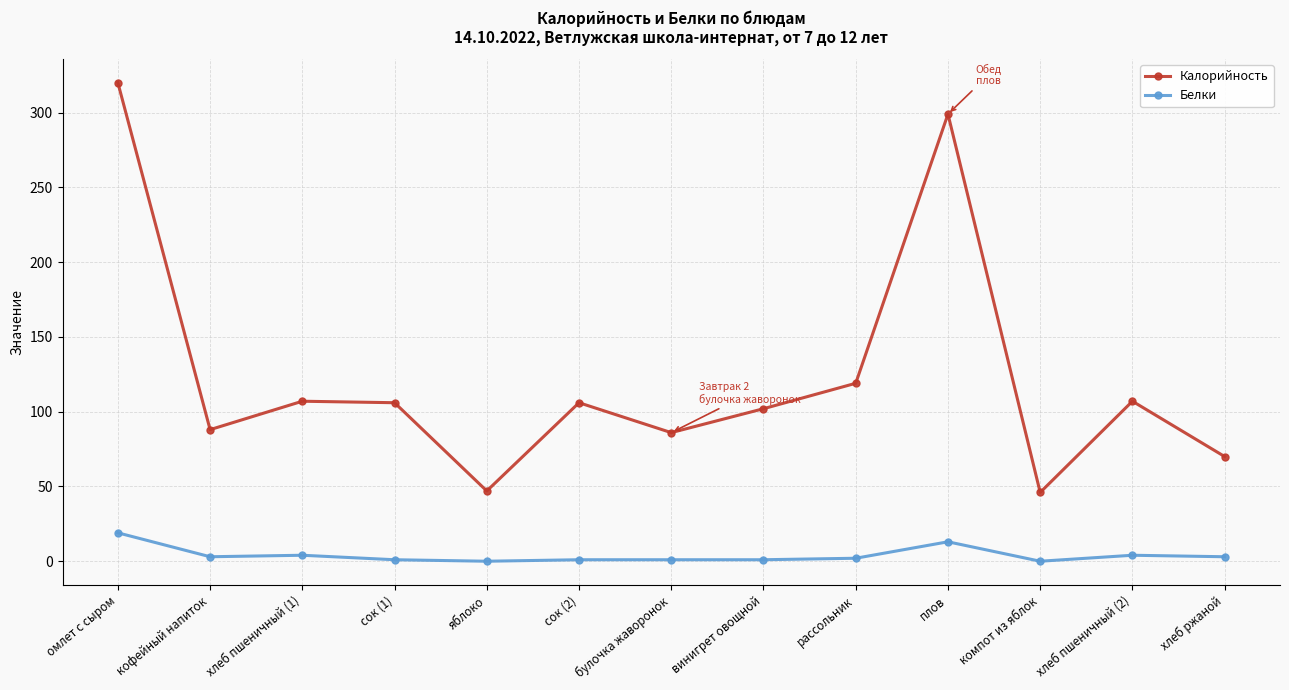

At which label is Калорийность closest to 183?

рассольник